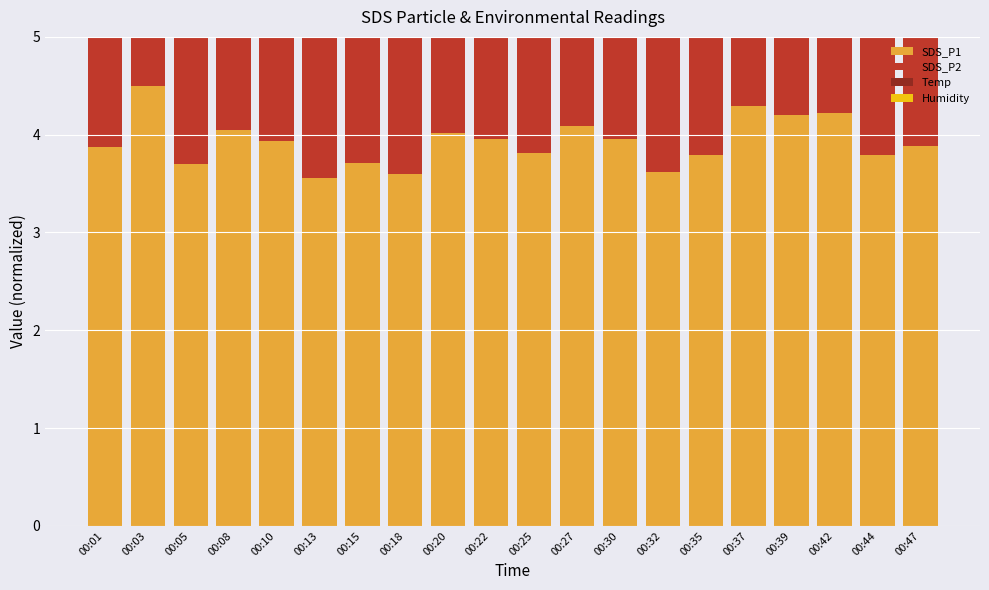

Rank the series at 00:30 from lowest to highest value.

SDS_P1, SDS_P2, Temp, Humidity